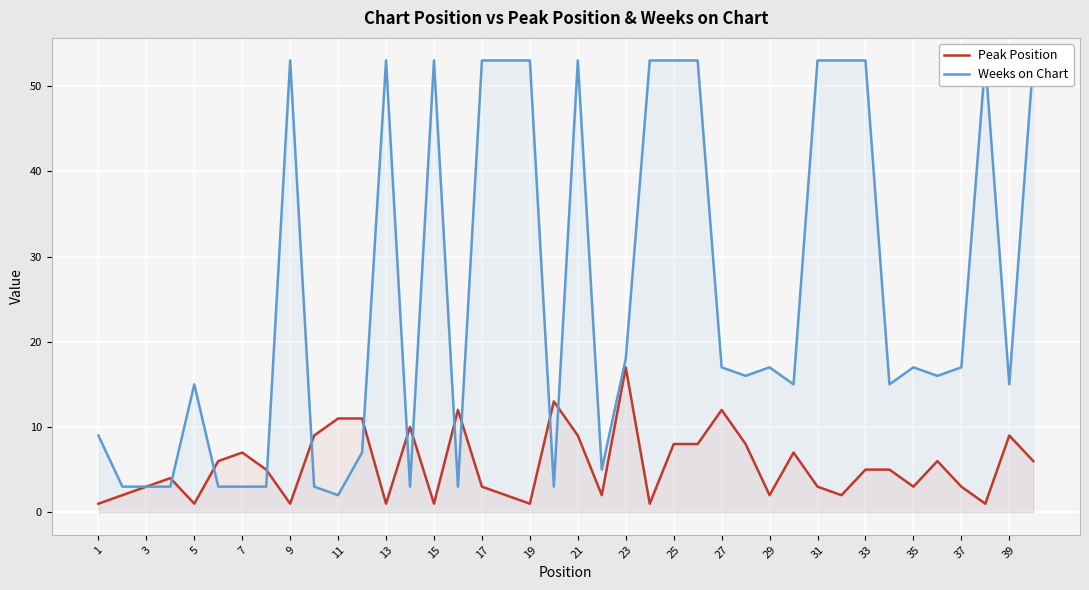

How many data points in Peak Position are less than 5?

19